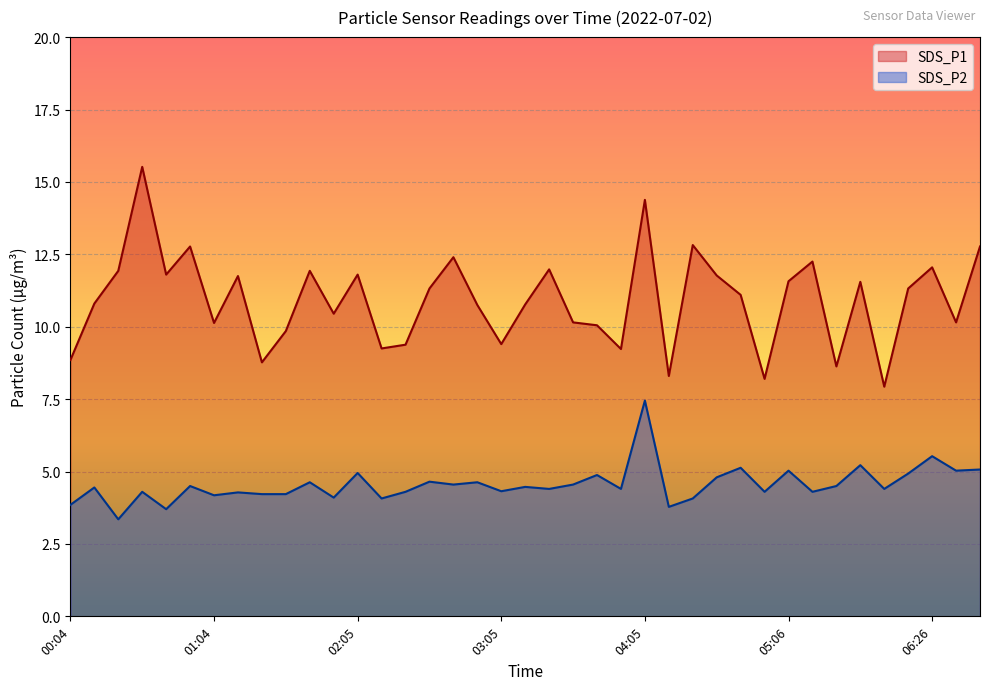

True or false: SDS_P1 has more than 0 interior local peaks.

True